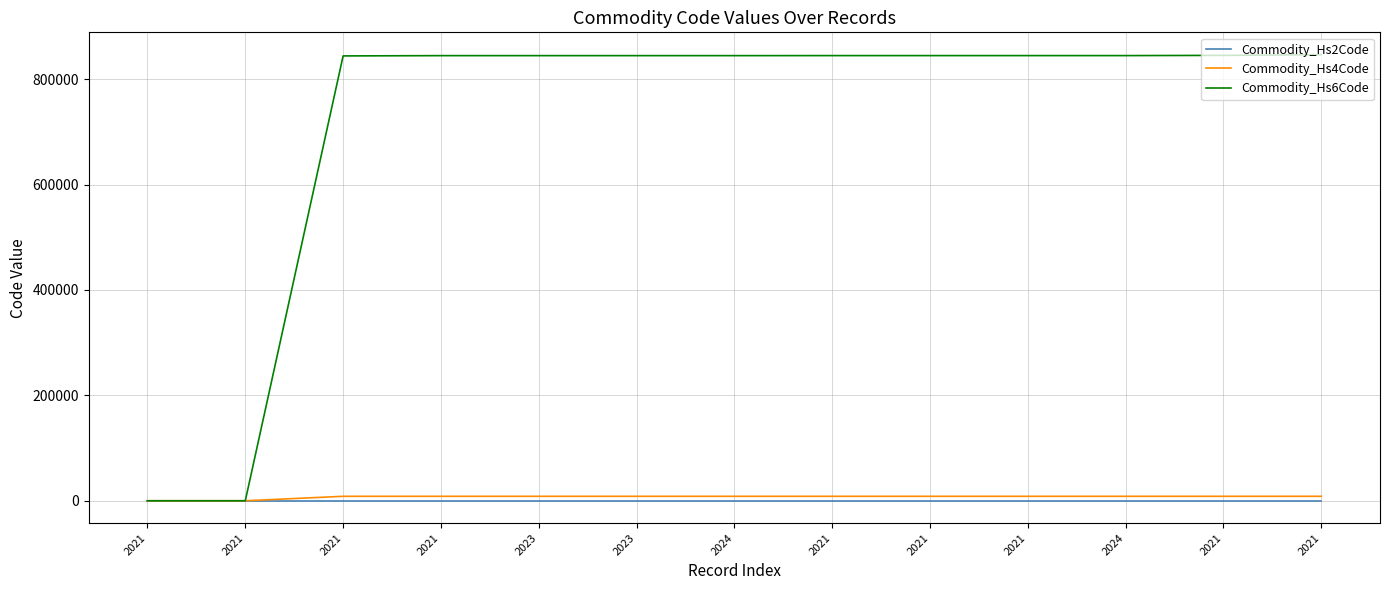

What are all the series names shown in the legend?

Commodity_Hs2Code, Commodity_Hs4Code, Commodity_Hs6Code